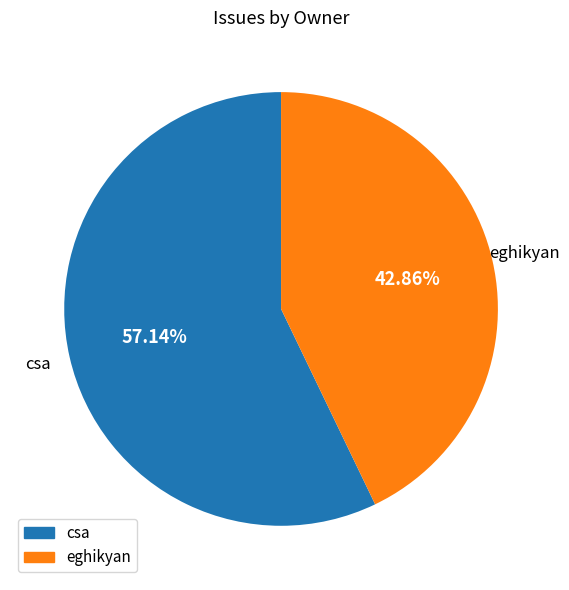

What percentage do eghikyan and csa together represent?

100.0%